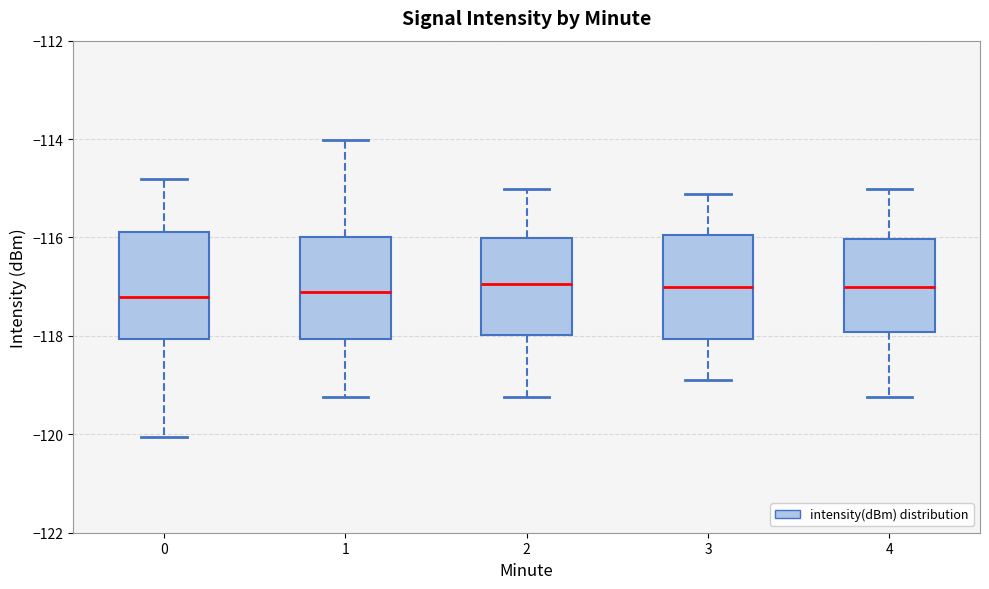

Where does the upper whisker of the box at x = 4 end on the y-axis? The values are not printed on the chart, so give them approximately, as read against the axis.

-115.0